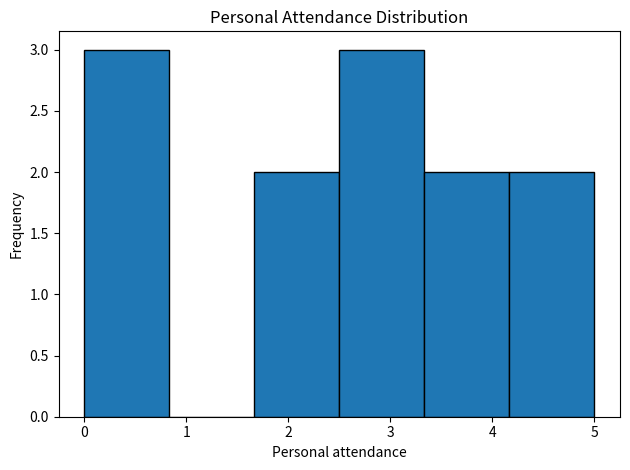

Reading left to right, list every bar in this chart as the range it spans on the x-axis followed by its height. Neither the bar edges nor the heights are printed on the chart, so give them approximately, as read against the axes.

0.0 to 0.8: 3
0.8 to 1.7: 0
1.7 to 2.5: 2
2.5 to 3.3: 3
3.3 to 4.2: 2
4.2 to 5.0: 2